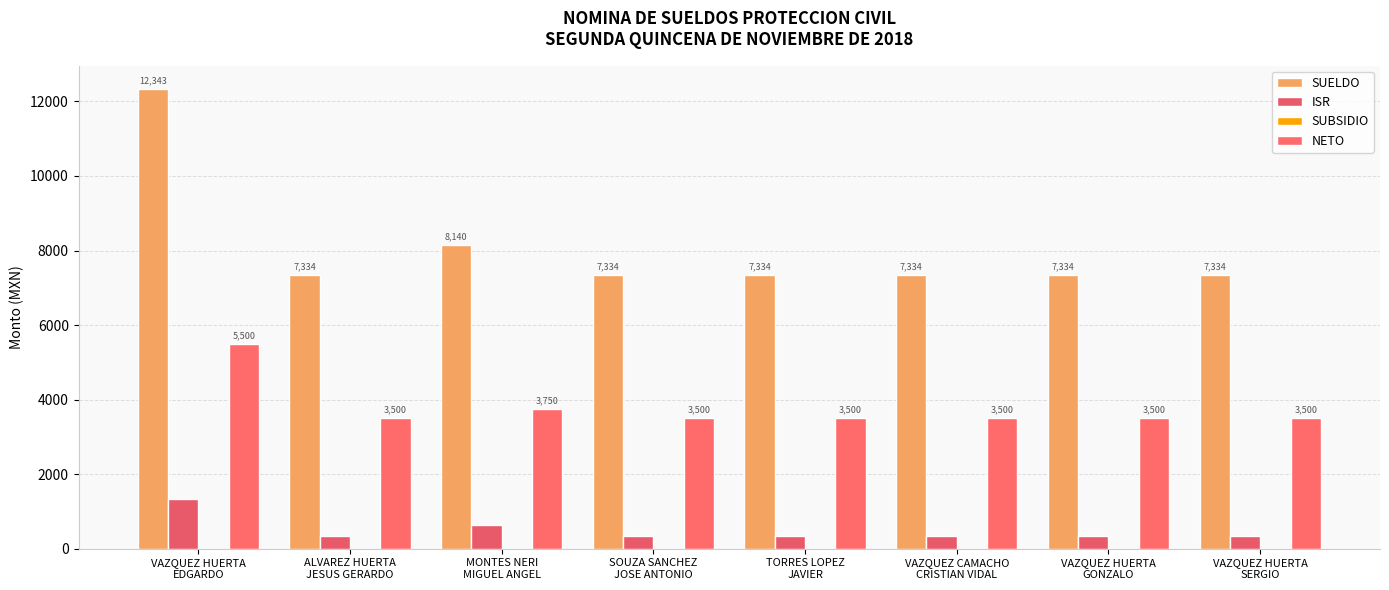

Reading right to left, list all the values displayed in this chart.

SUELDO: 7334.5	7334.5	7334.5	7334.5	7334.5	8139.7	7334.5	12343.0
ISR: 334.5	334.5	334.5	334.5	334.5	639.7	334.5	1343.0
SUBSIDIO: 0.0	0.0	0.0	0.0	0.0	0.0	0.0	0.0
NETO: 3500.0	3500.0	3500.0	3500.0	3500.0	3750.0	3500.0	5500.0